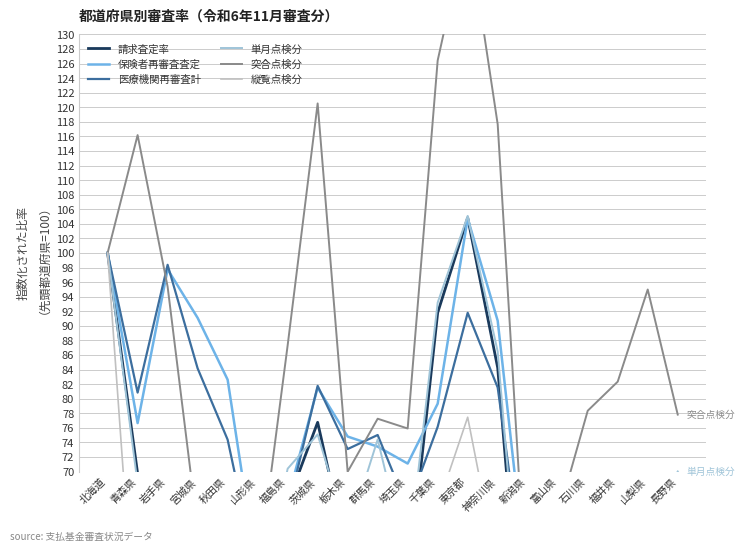

Is the value of 縦覧点検分 at 石川県 greater than the value of 請求査定率 at 神奈川県?

No